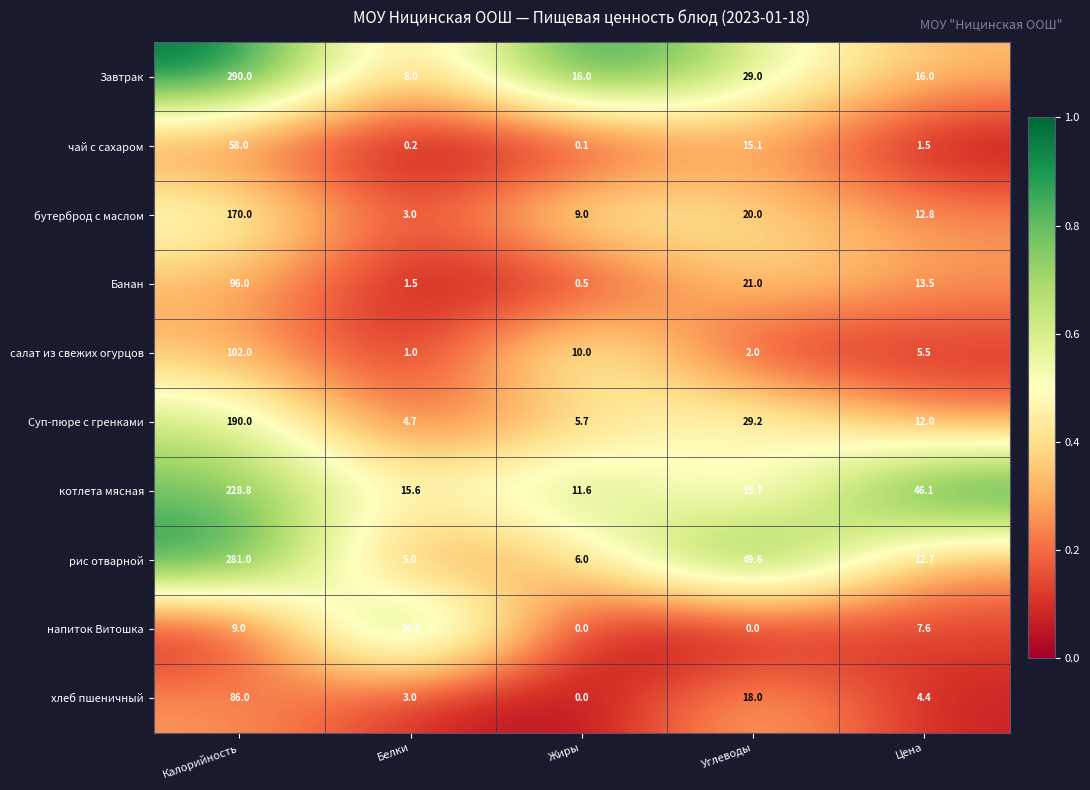

What is the difference between the напиток Витошка values at Цена and Белки?

26.4